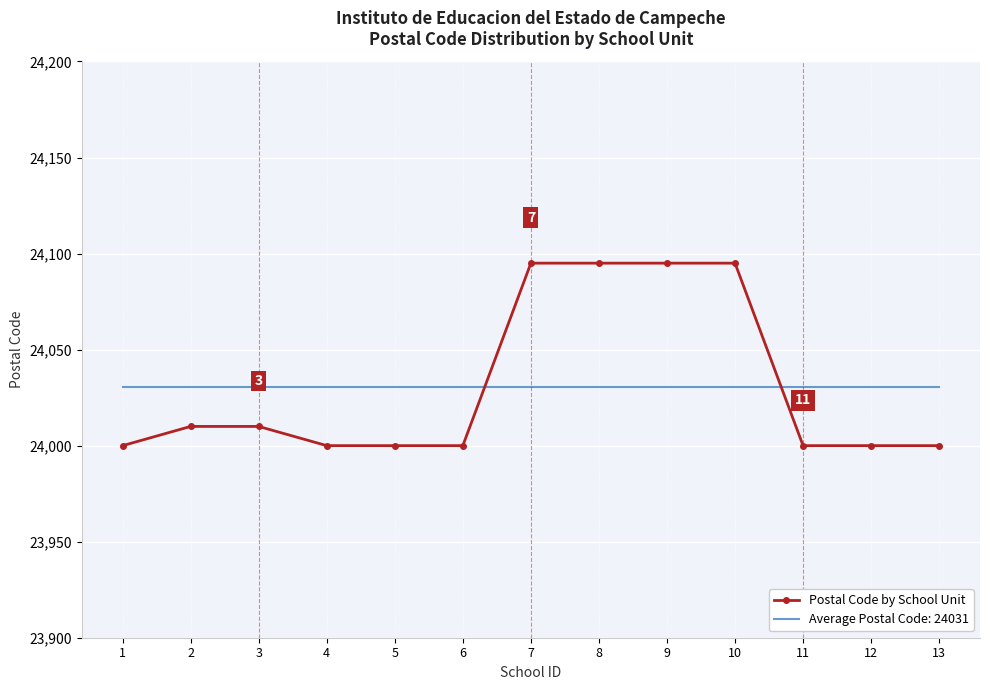

Which series has the widest spread of values?

Postal Code by School Unit